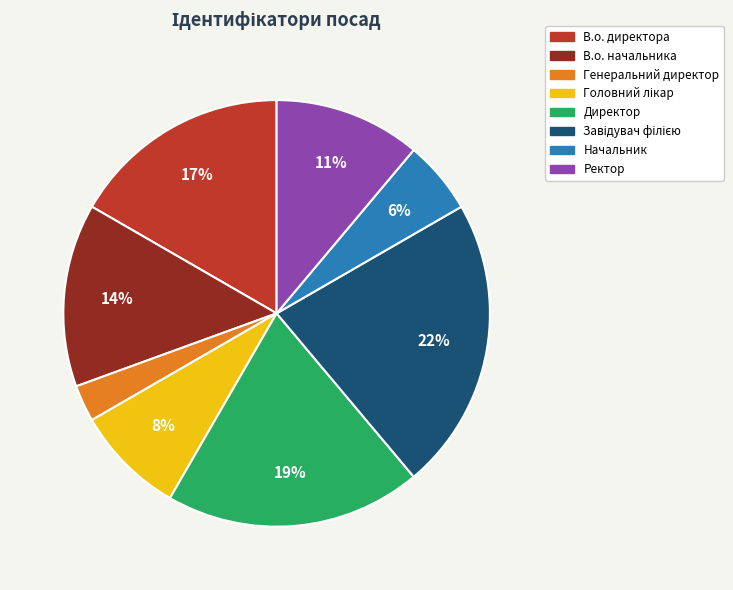

Does Генеральний директор account for over 50% of the chart?

No